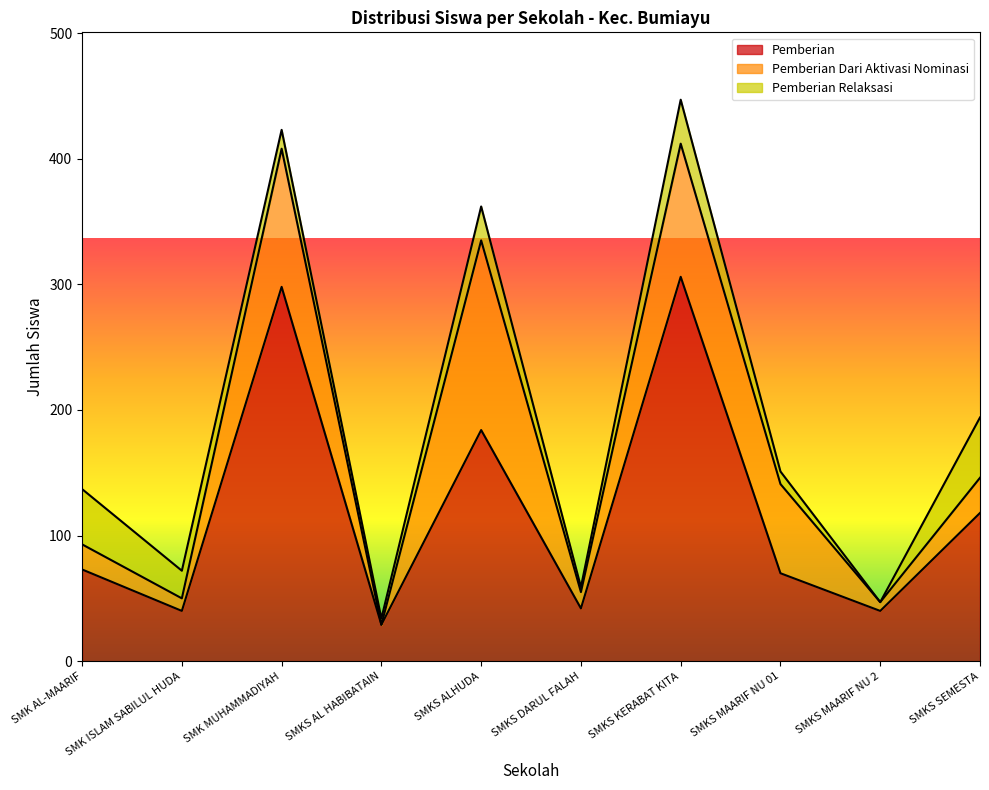

What is the value of the Pemberian Dari Aktivasi Nominasi point at the 8th from the left?

71